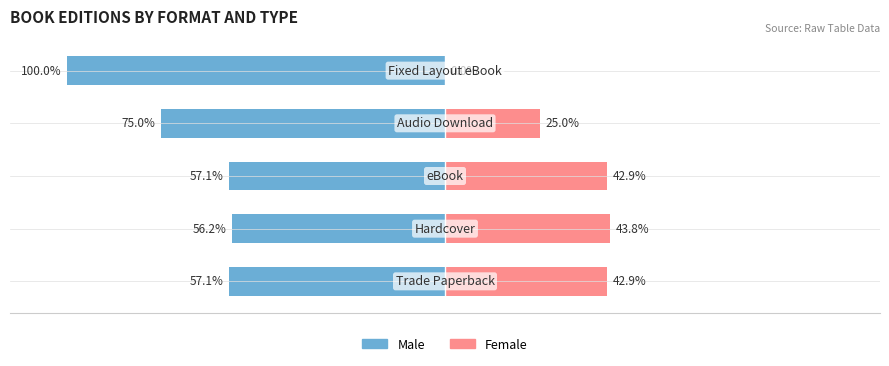

Reading left to right, what are all the values shown in this chart?

Male: 0=-57.1	1=-56.2	2=-57.1	3=-75.0	4=-100.0
Female: 0=42.9	1=43.8	2=42.9	3=25.0	4=0.0